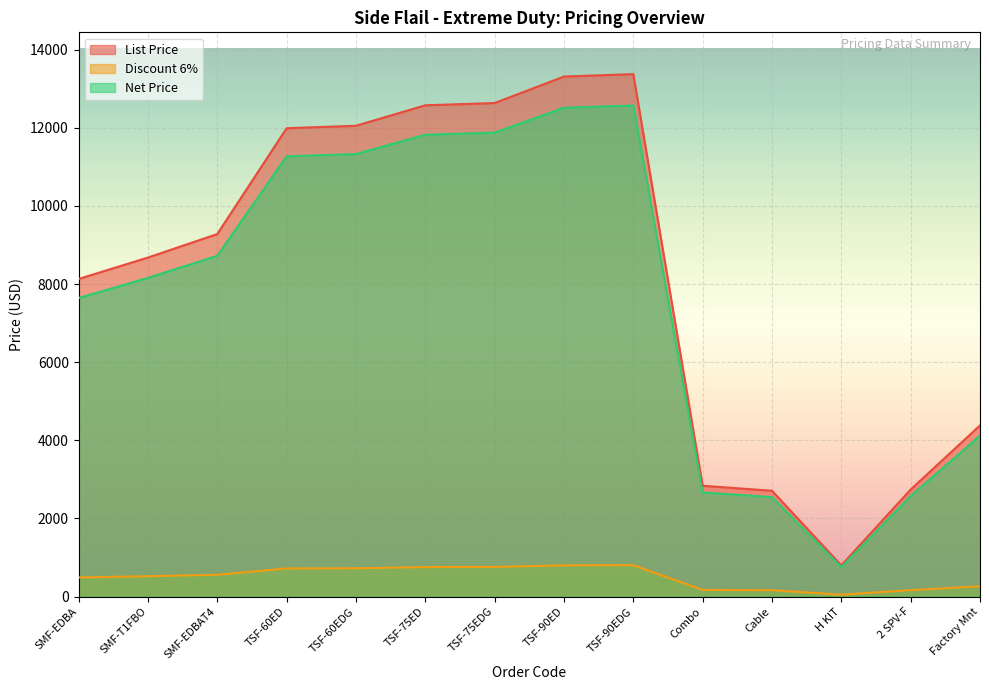

List the series in order of their peak value, highest first.

List Price, Net Price, Discount 6%